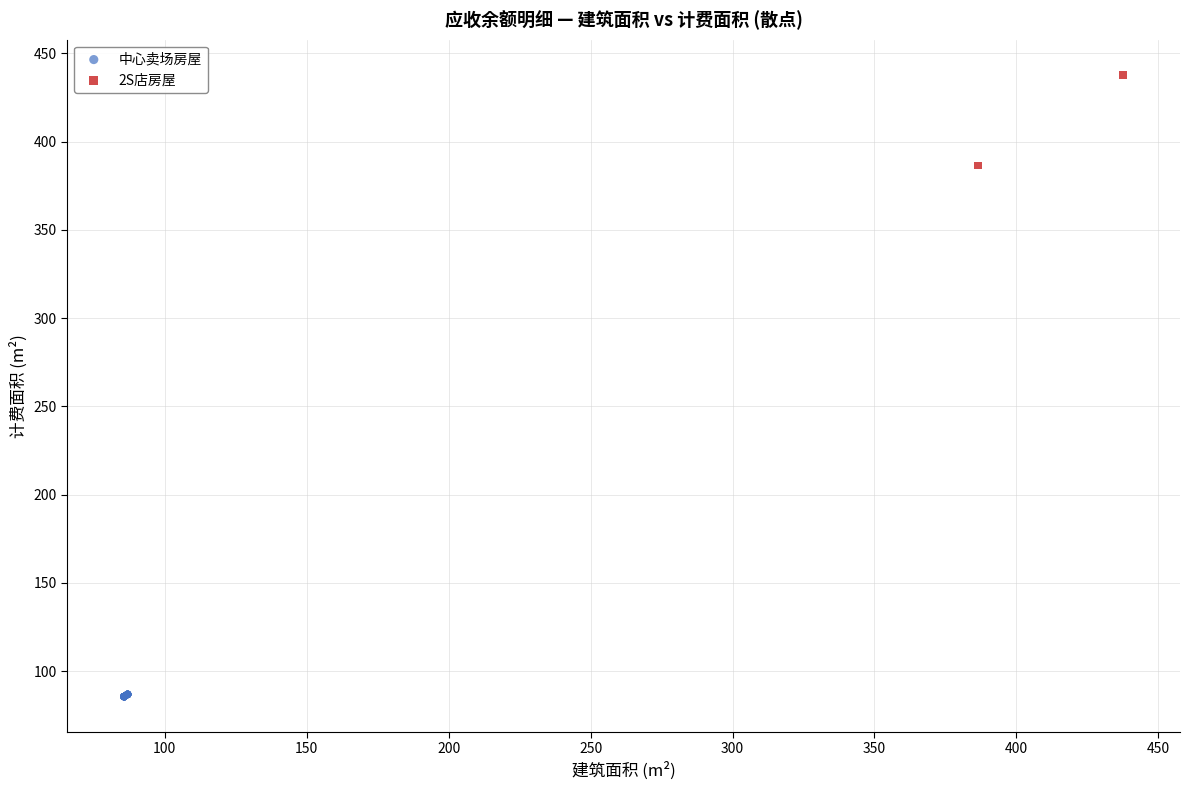

What are all the series names shown in the legend?

中心卖场房屋, 2S店房屋